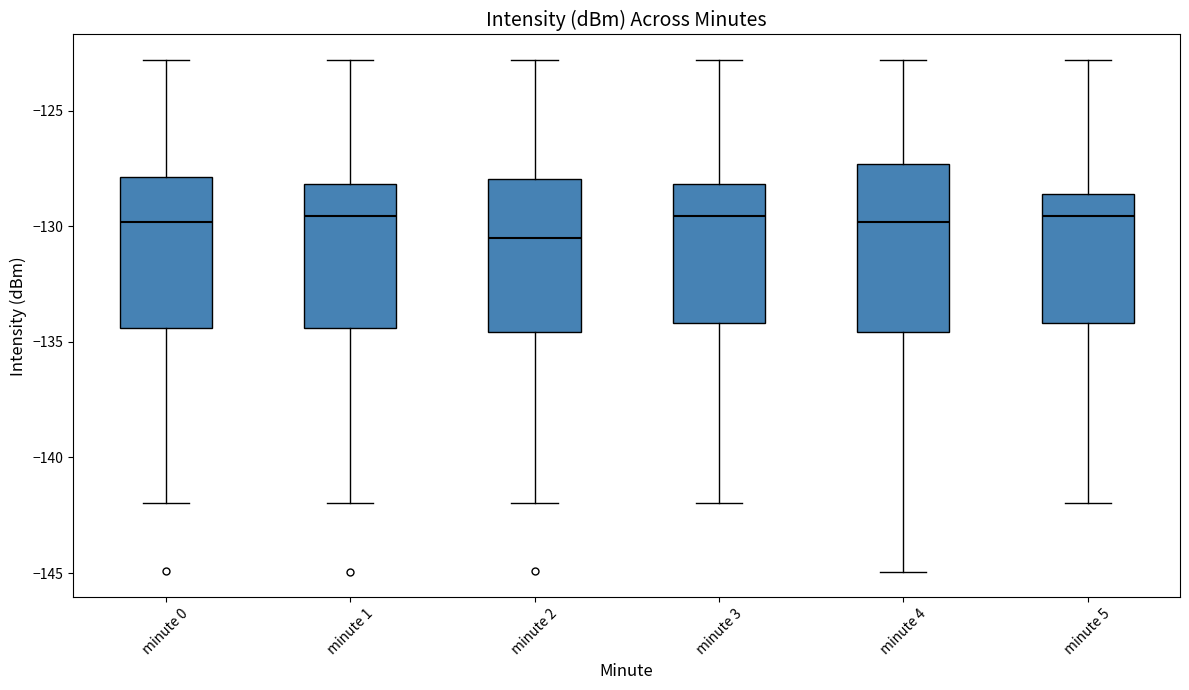

Reading left to right, transcribe this box plot: for each box, give where its median line is, the range the box spans, and where its two whiskers end, as read against the y-axis. The values are not printed on the chart, so give them approximately, as read against the axis.

minute 0: median -130.0, box -134.5 to -128.0, whiskers -142.0 to -123.0
minute 1: median -129.5, box -134.5 to -128.0, whiskers -142.0 to -123.0
minute 2: median -130.5, box -134.5 to -128.0, whiskers -142.0 to -123.0
minute 3: median -129.5, box -134.0 to -128.0, whiskers -142.0 to -123.0
minute 4: median -130.0, box -134.5 to -127.5, whiskers -145.0 to -123.0
minute 5: median -129.5, box -134.0 to -128.5, whiskers -142.0 to -123.0